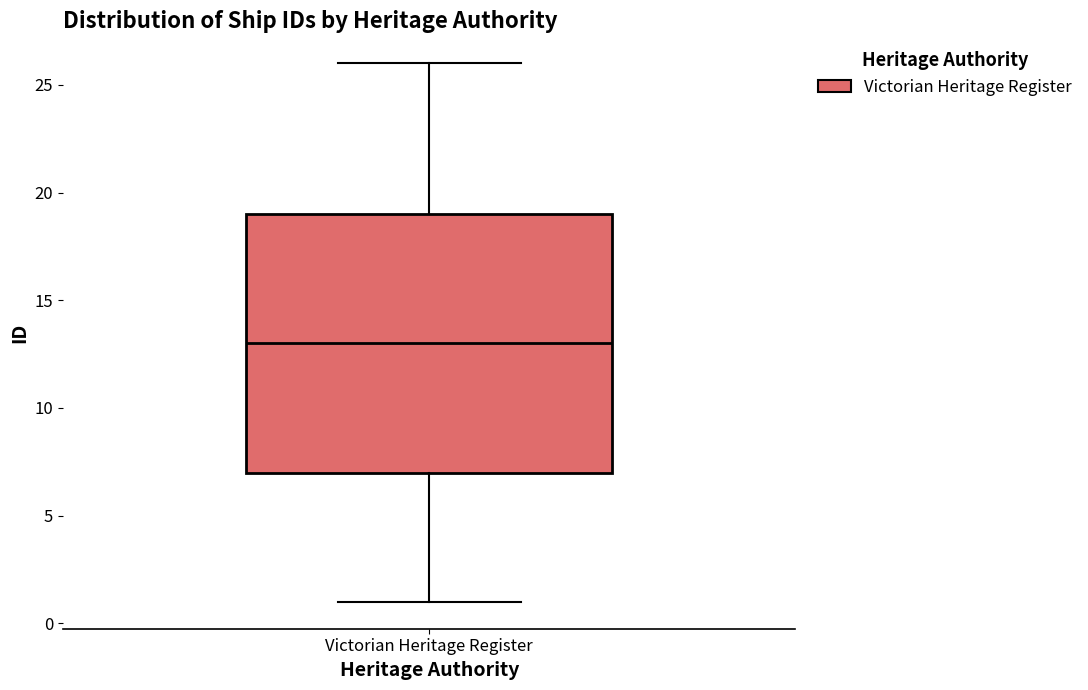

Where does the median line of the box for Victorian Heritage Register sit on the y-axis? The values are not printed on the chart, so give them approximately, as read against the axis.

13